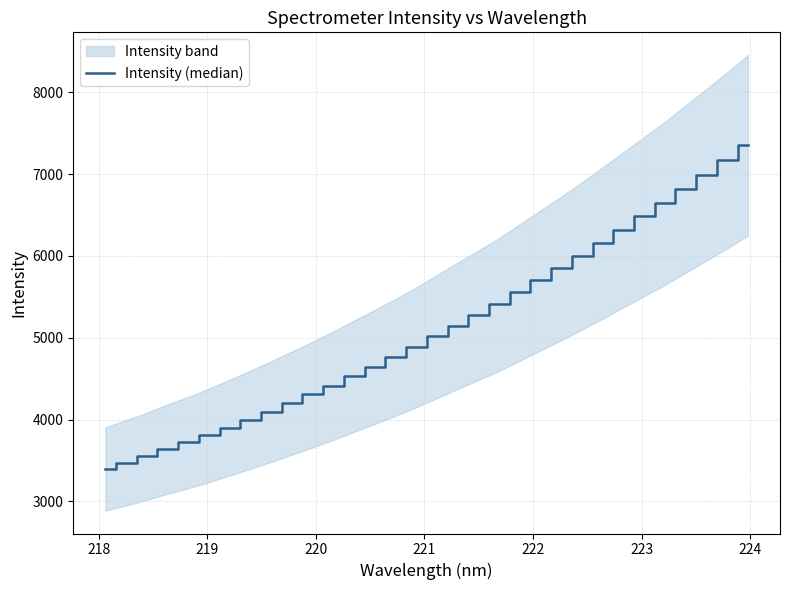

What is the average value?

5101.6